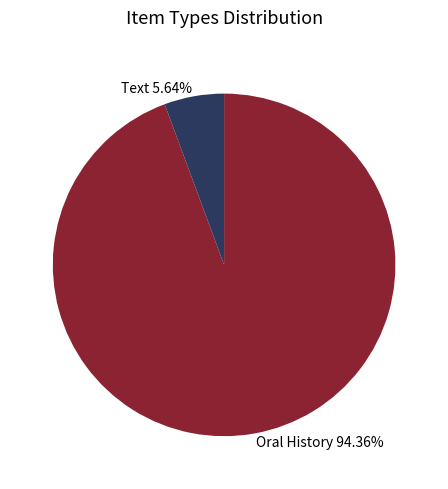

Rank the categories by value from lowest to highest.

Text 5.64%, Oral History 94.36%